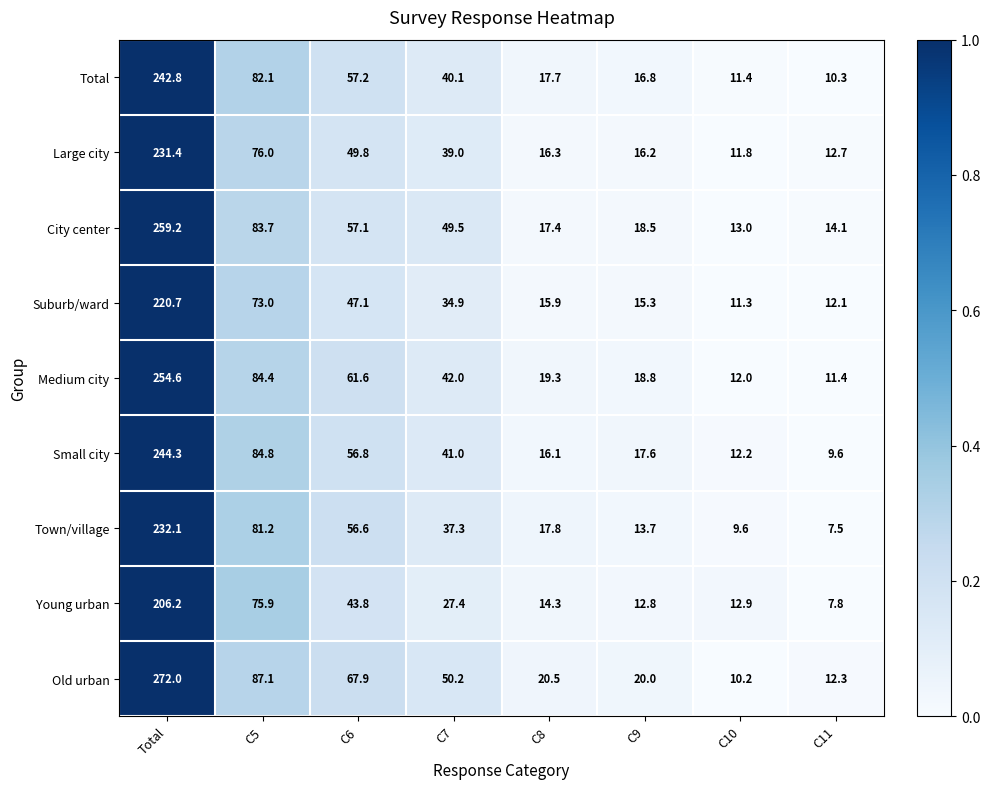

The value of Total at C6 is 57.2. True or false?

True